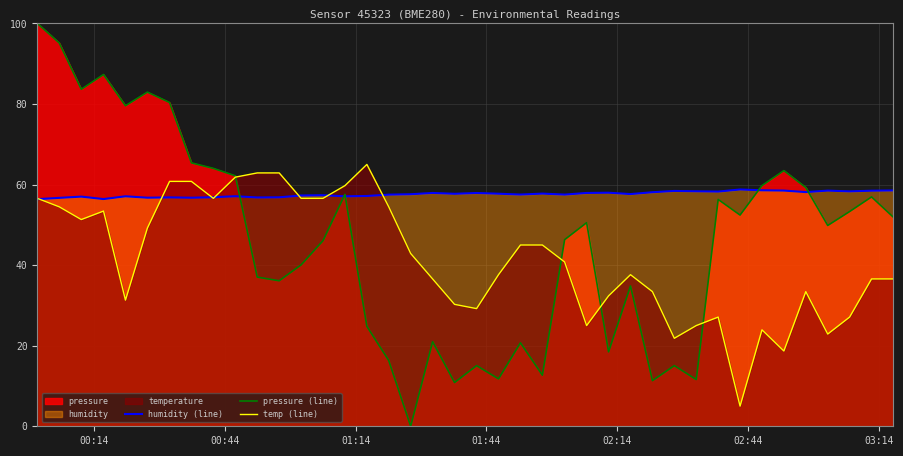

Which series has the largest range (max minus min)?

pressure (line)